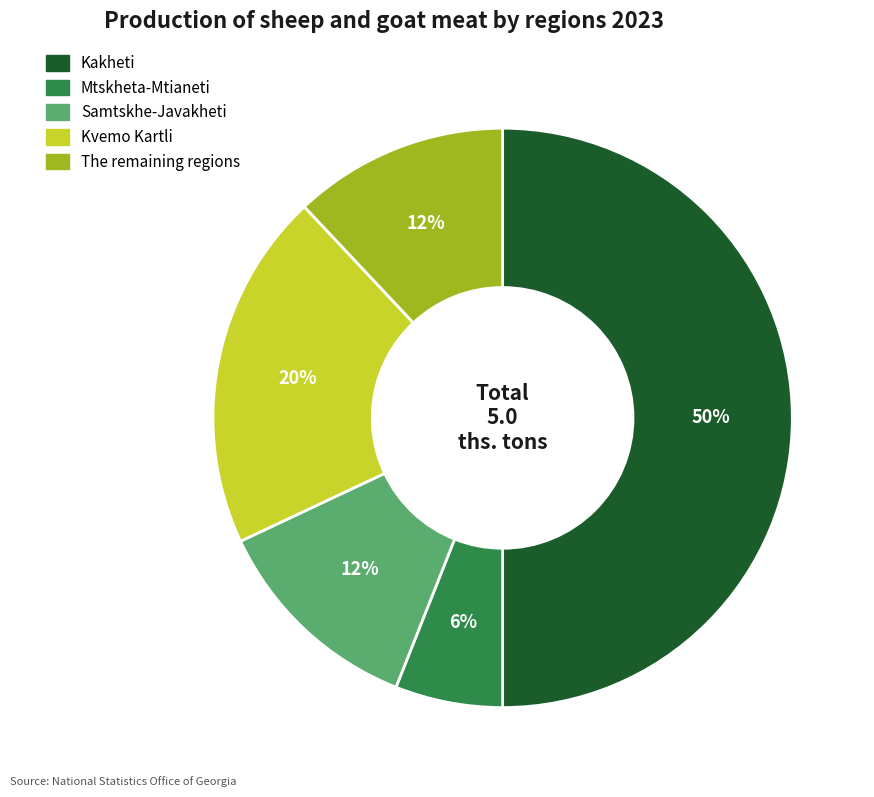

Which category has the biggest portion of the pie?

Kakheti